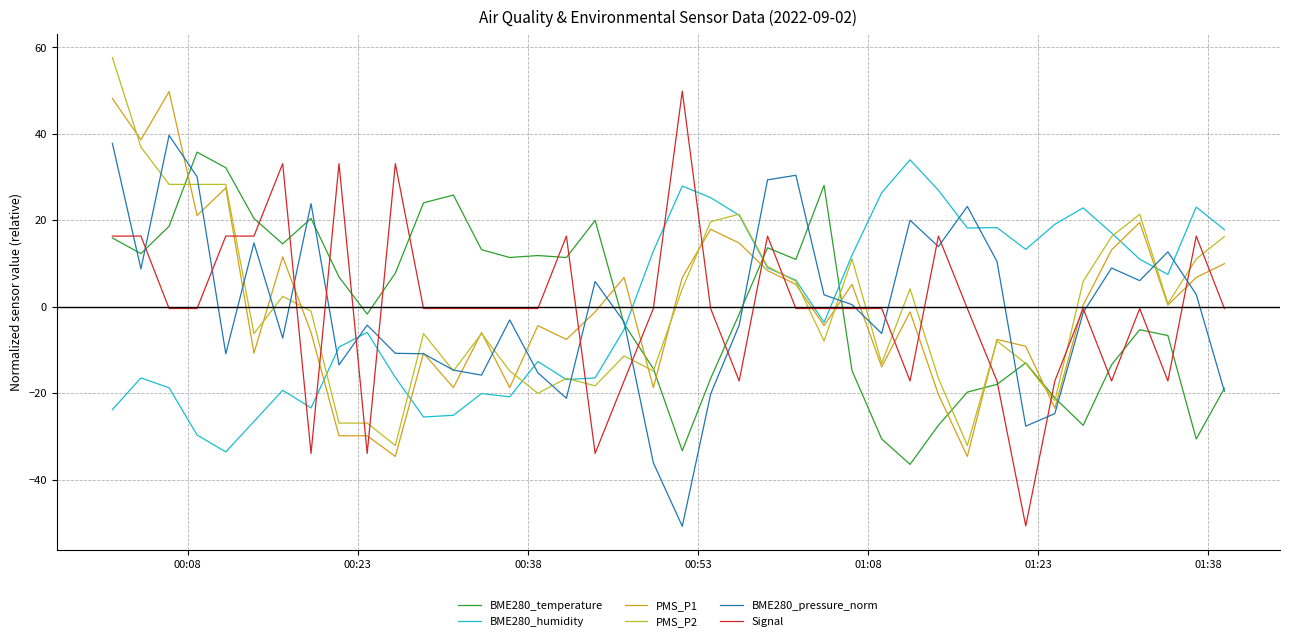

Where is Signal nearest to the value 0?

00:38